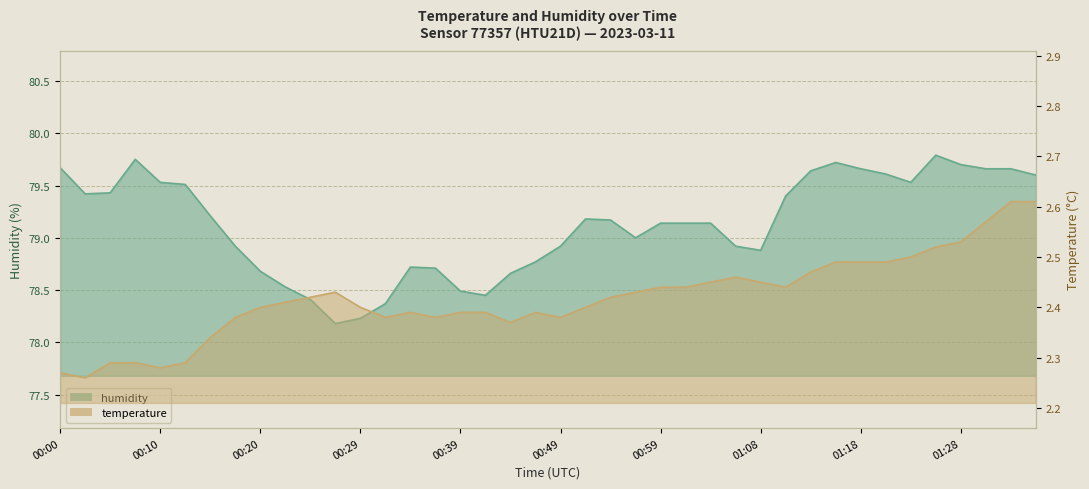

At which label is humidity closest to 78?

00:27